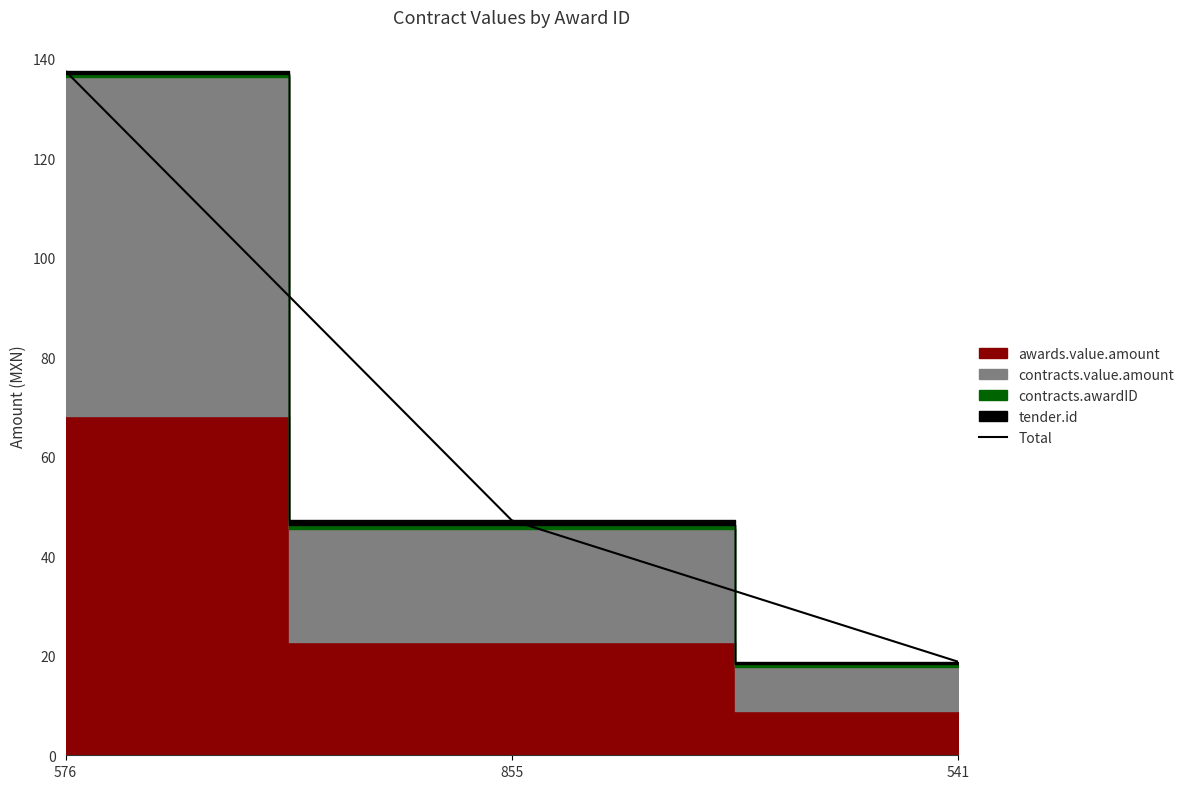

Rank the categories by value from highest to lowest.

576, 855, 541